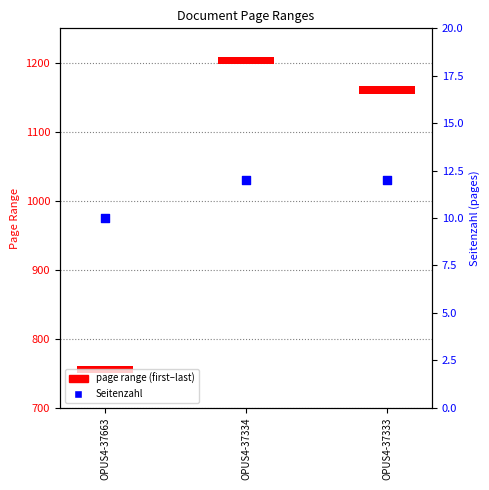

What is the ratio of the value at OPUS4-37334 to the value at OPUS4-37663?

1.2